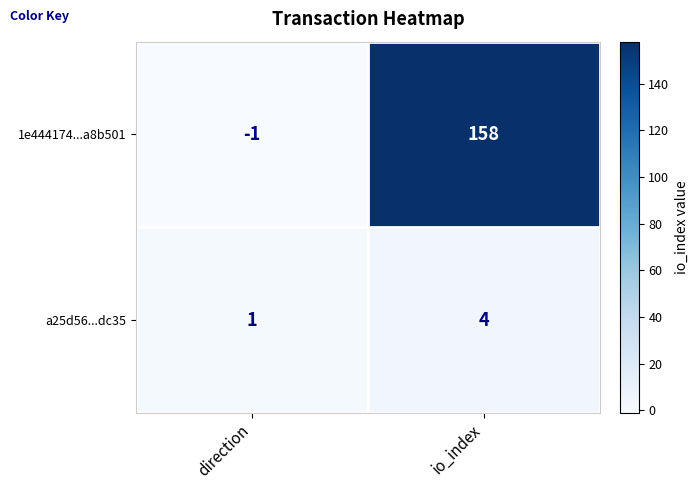

Which category has the highest value in the a25d56...dc35 series?

io_index